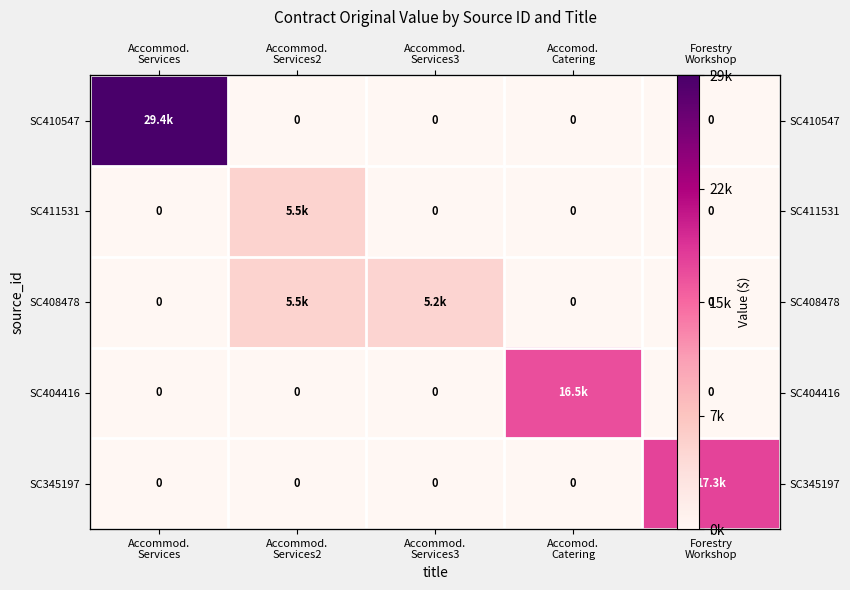

What is the average value of the SC404416 series?

3294.6